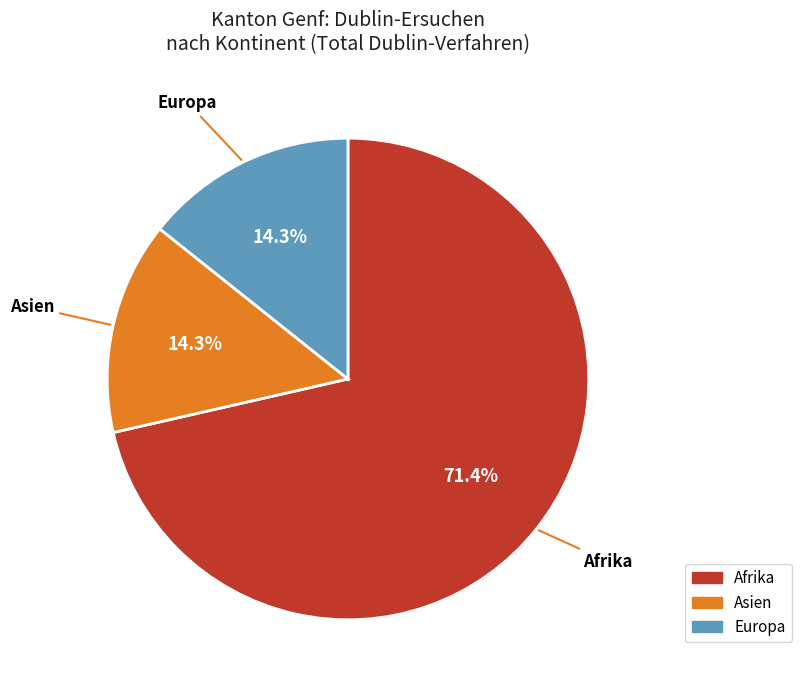

Does any single category account for the majority?

Yes